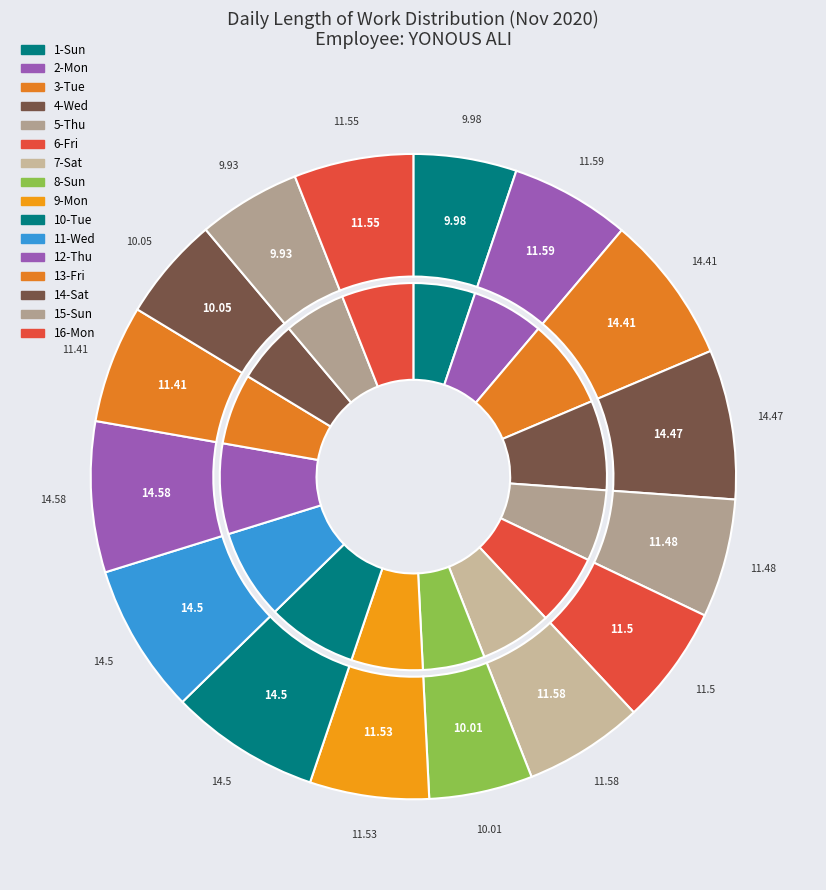

Between 6-Fri and 5-Thu, which is larger?

6-Fri